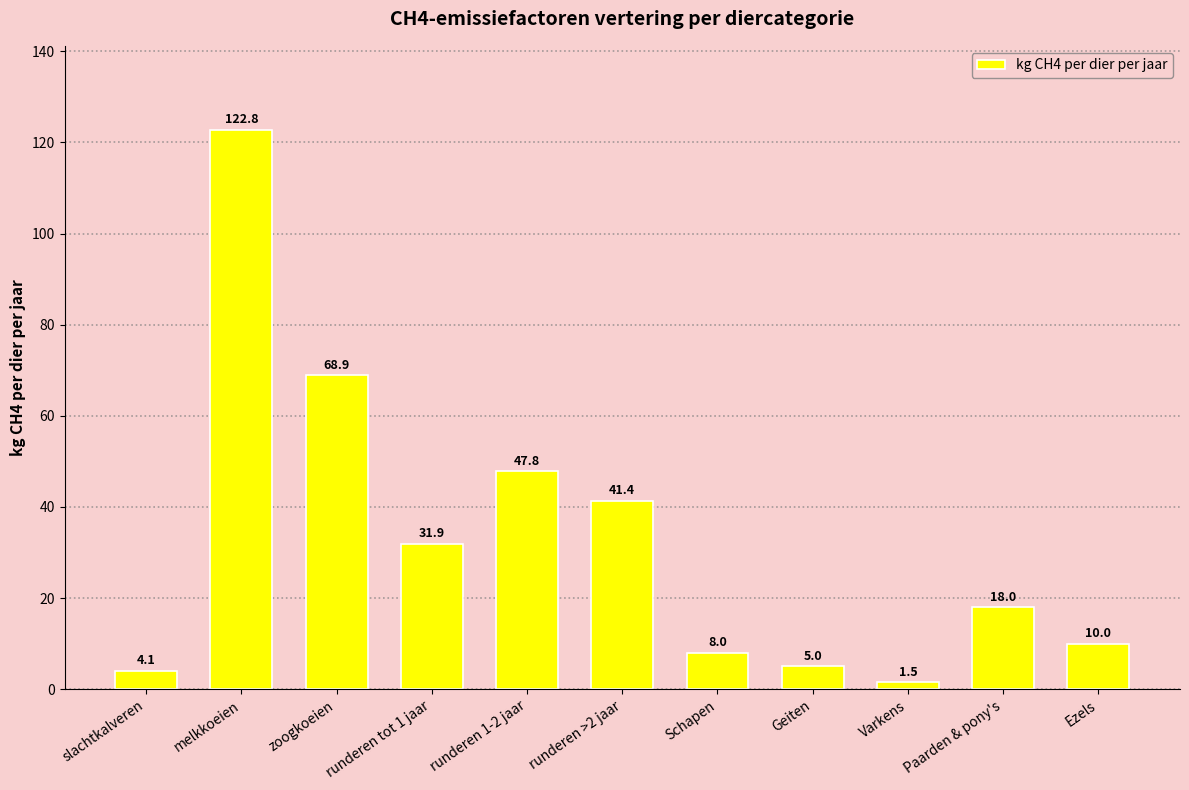

What is the sum of all values?

359.4